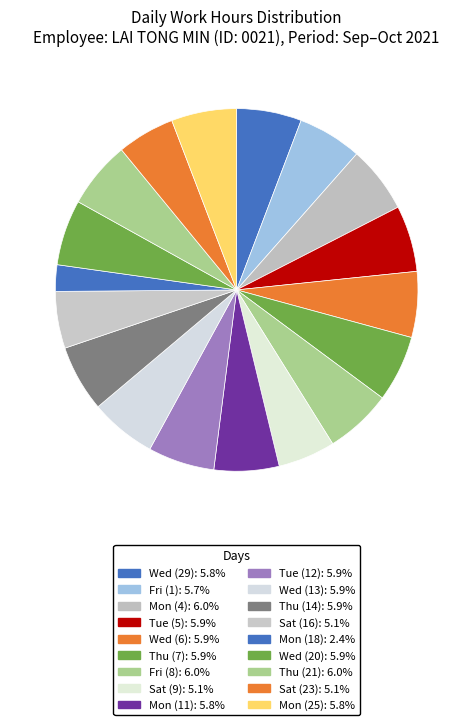

To the nearest percent, what is the difference between the Wed (6) and Sat (16) slice percentages?

1%